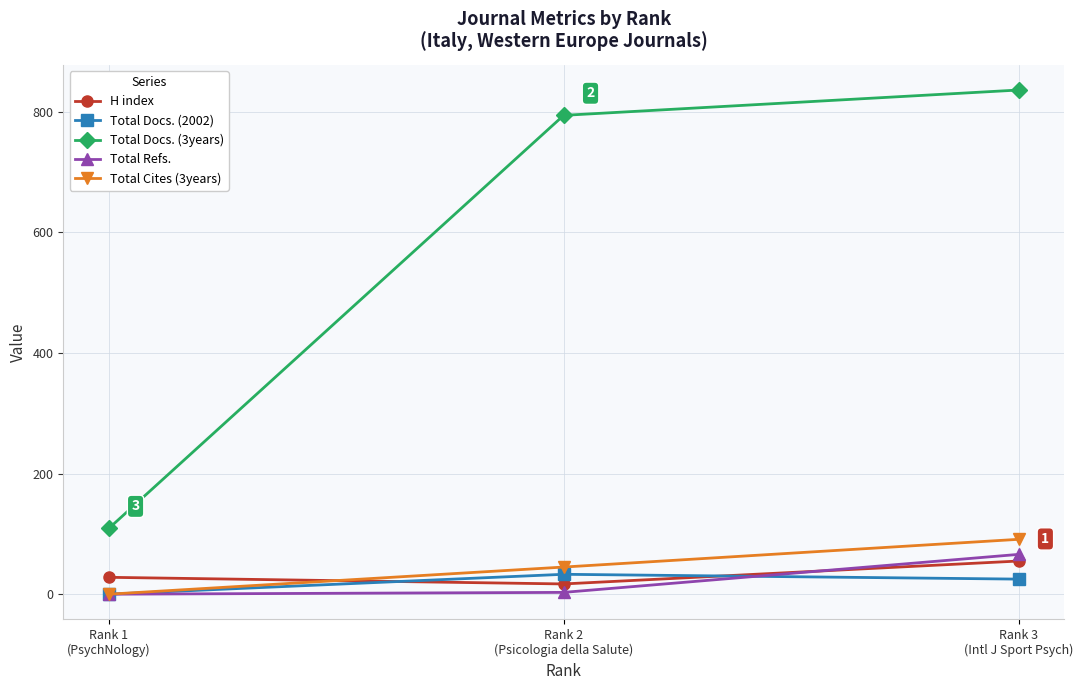

At which category is the sum across all series the highest?

Rank 3
(Intl J Sport Psych)